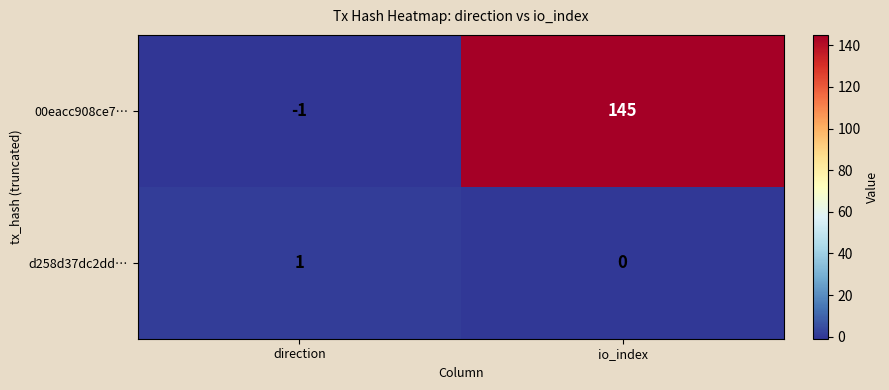

Which series has the largest range (max minus min)?

00eacc908ce7…